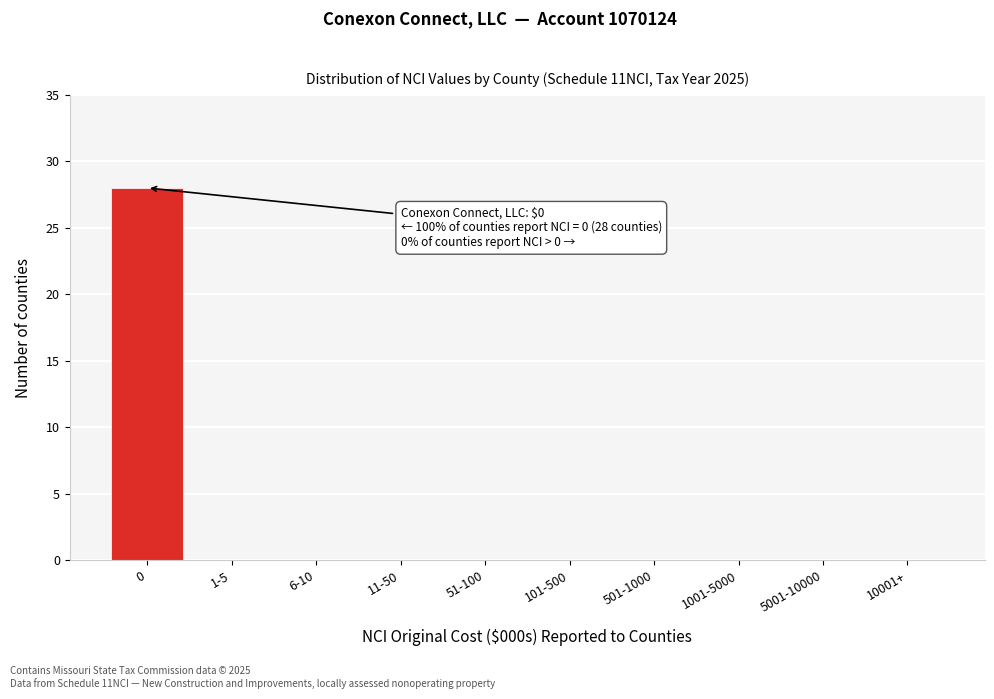

Reading left to right, list all the values displayed in this chart.

0=28	1-5=0	6-10=0	11-50=0	51-100=0	101-500=0	501-1000=0	1001-5000=0	5001-10000=0	10001+=0